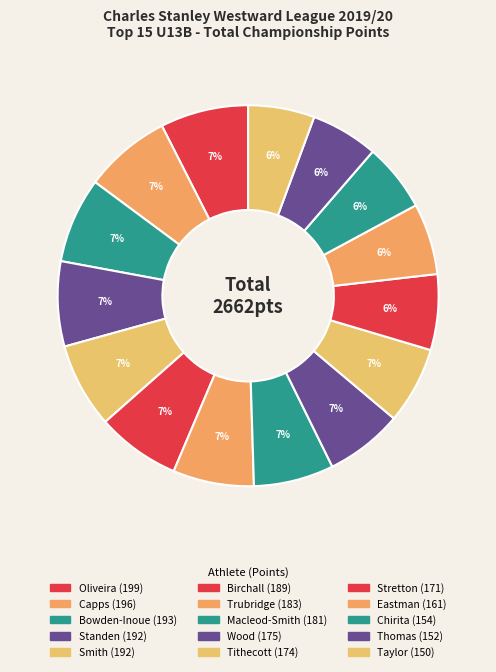

The Tithecott slice represents 7% of the pie. True or false?

True